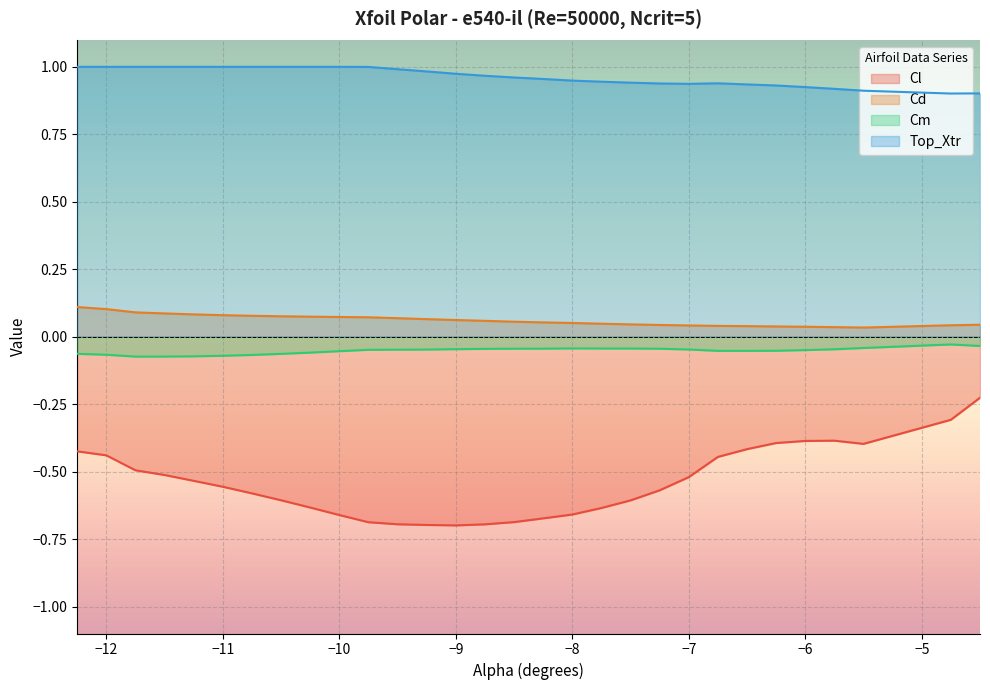

True or false: Cl and Top_Xtr cross at least once.

False